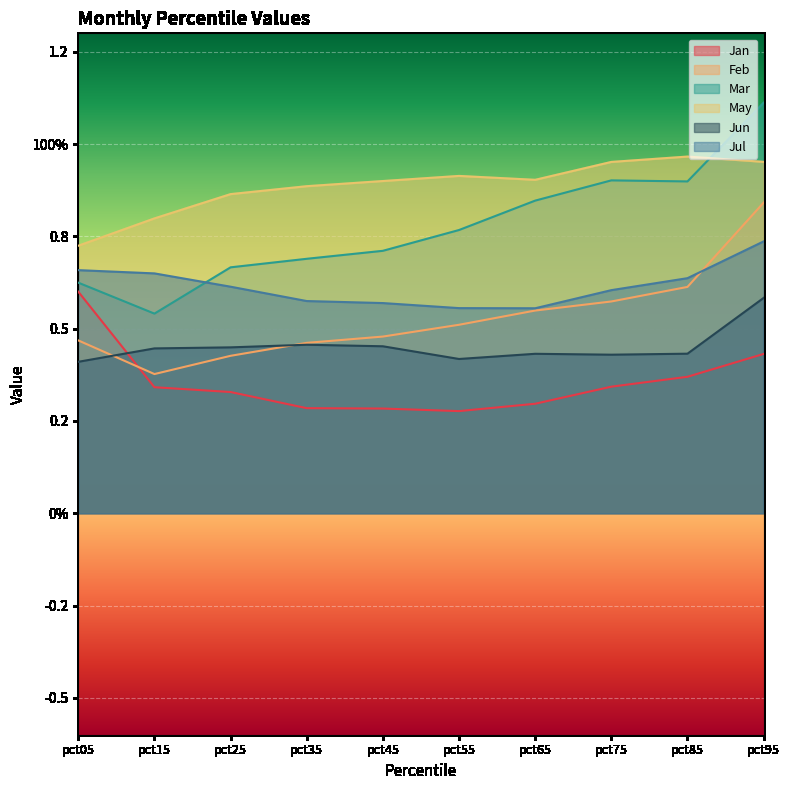

Reading left to right, list all the values displayed in this chart.

Jan: 0.6	0.3	0.3	0.3	0.3	0.3	0.3	0.3	0.4	0.4
Feb: 0.5	0.4	0.4	0.5	0.5	0.5	0.5	0.6	0.6	0.8
Mar: 0.6	0.5	0.7	0.7	0.7	0.8	0.8	0.9	0.9	1.1
May: 0.7	0.8	0.9	0.9	0.9	0.9	0.9	1.0	1.0	1.0
Jun: 0.4	0.4	0.4	0.5	0.5	0.4	0.4	0.4	0.4	0.6
Jul: 0.7	0.6	0.6	0.6	0.6	0.6	0.6	0.6	0.6	0.7